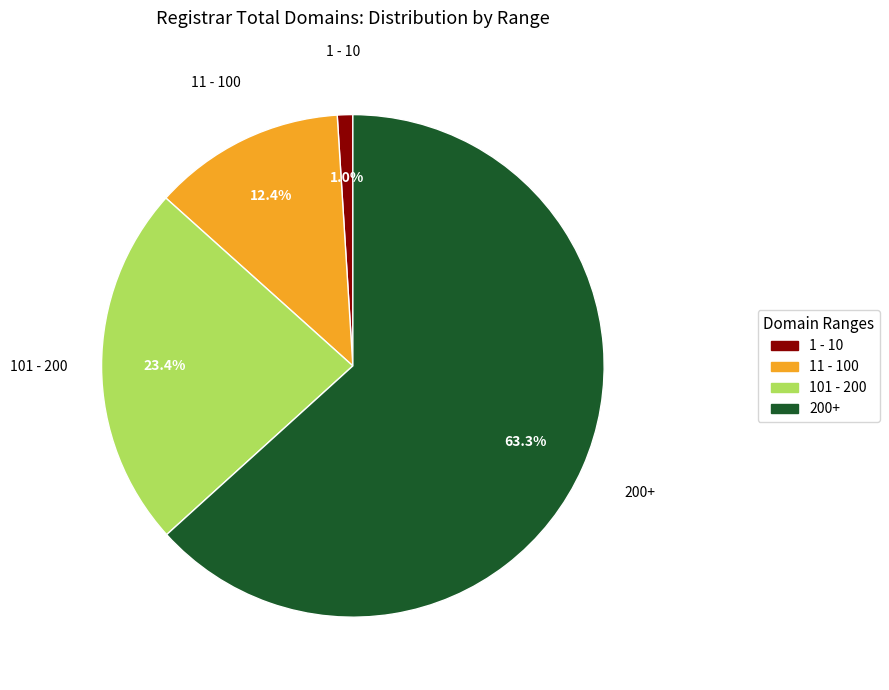

Count the number of slices in the pie.

4